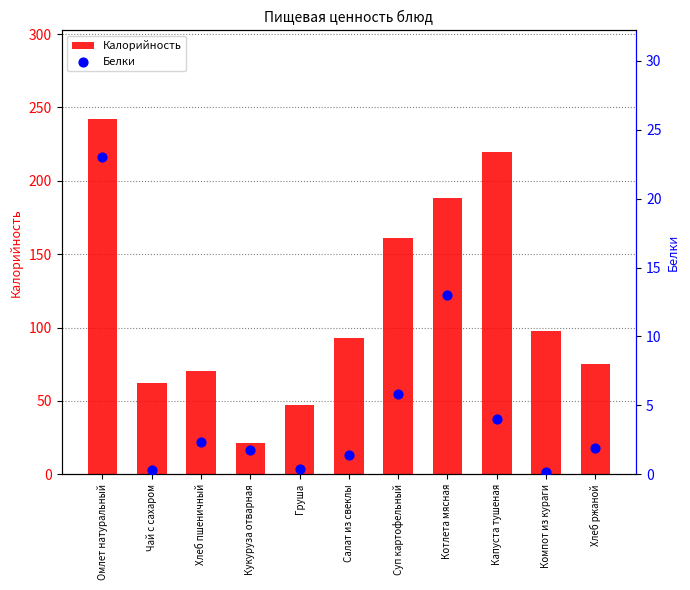

What are all the series names shown in the legend?

Калорийность, Белки